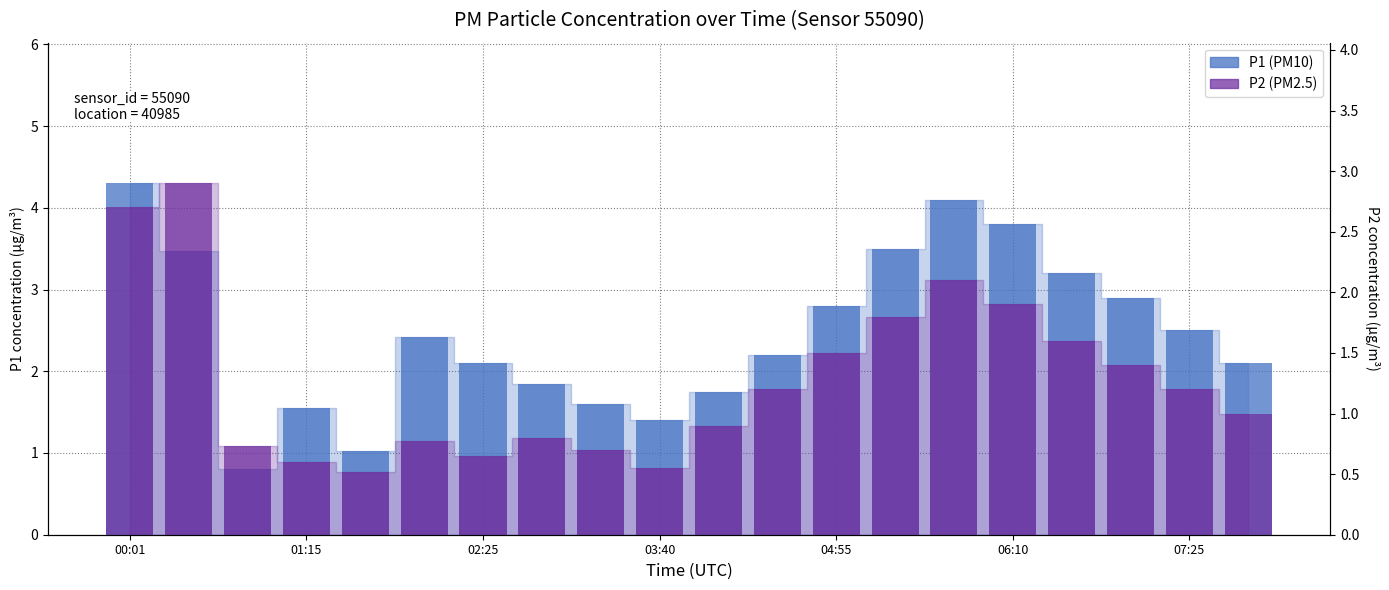

Does the chart contain any negative values?

No